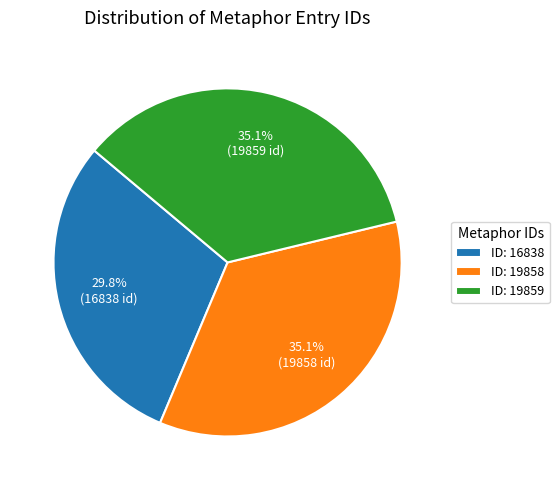

Count the number of slices in the pie.

3